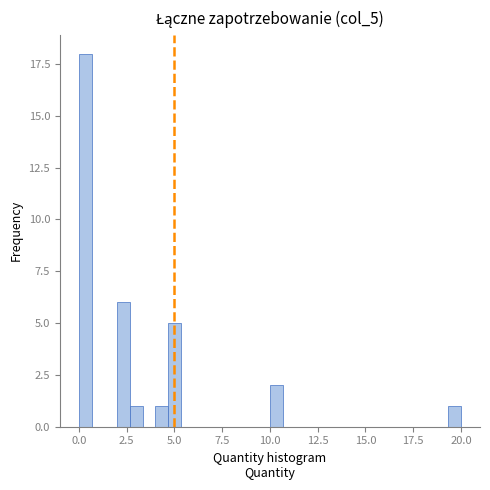

Read against the x-axis, roughly where is the centre of the tallest bar?

0.5